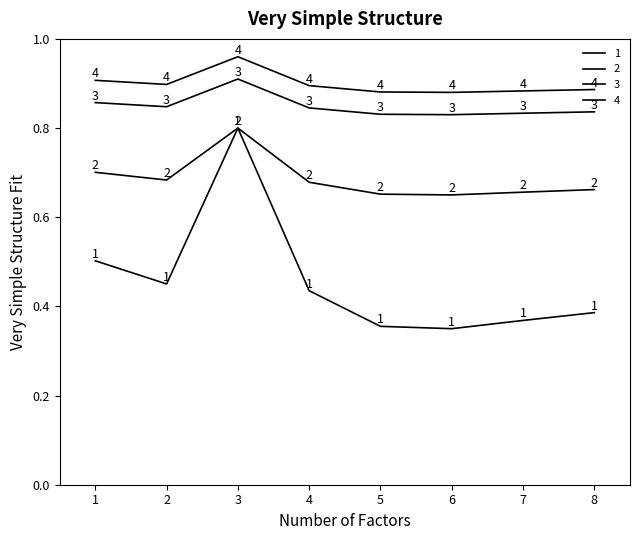

Does the chart display data point markers on the line(s)?

No